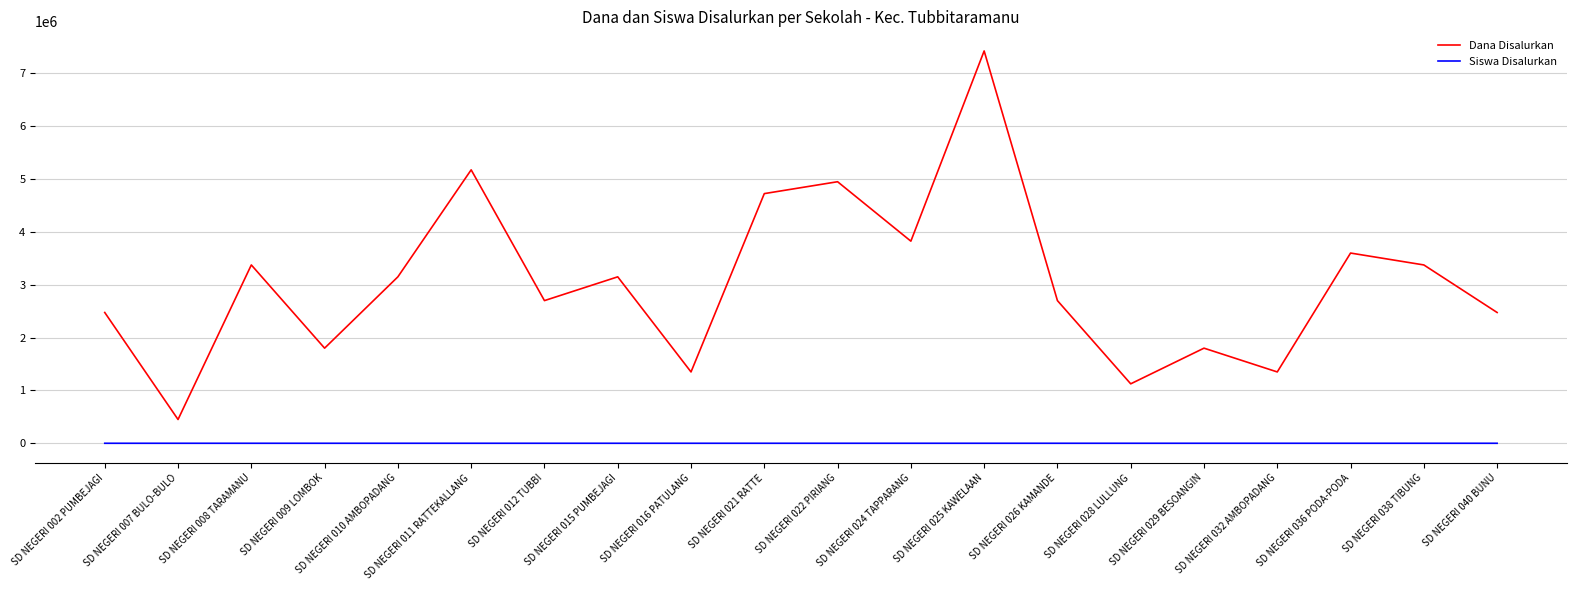

Which series changed the most between SD NEGERI 021 RATTE and SD NEGERI 028 LULLUNG?

Dana Disalurkan